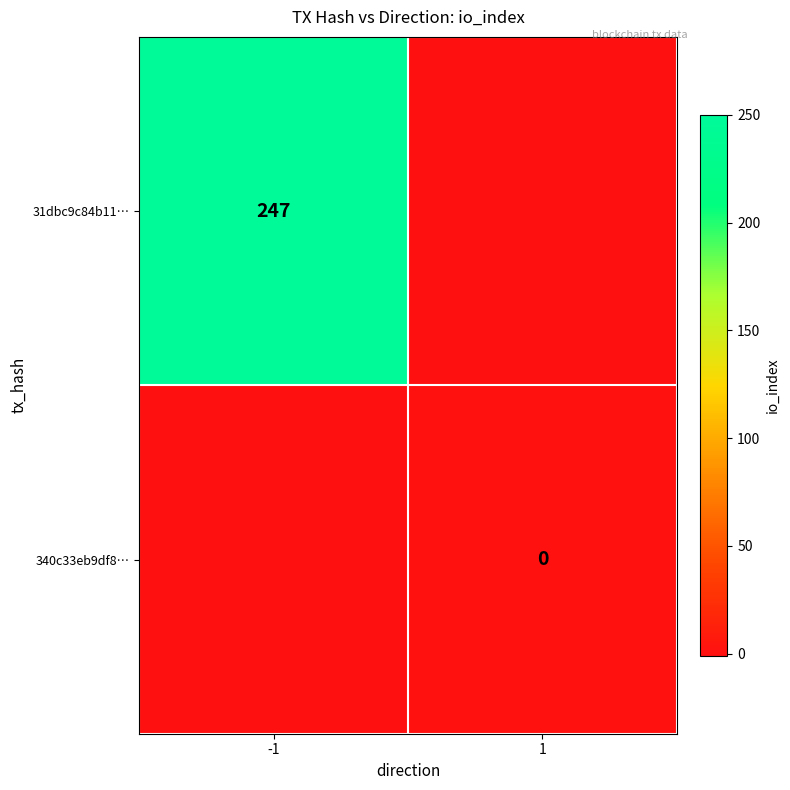

What is the average value of the 31dbc9c84b11… series?

123